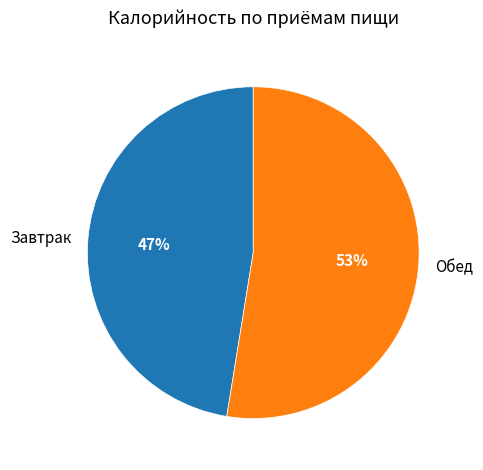

What percentage is the Завтрак slice, to the nearest percent?

47%